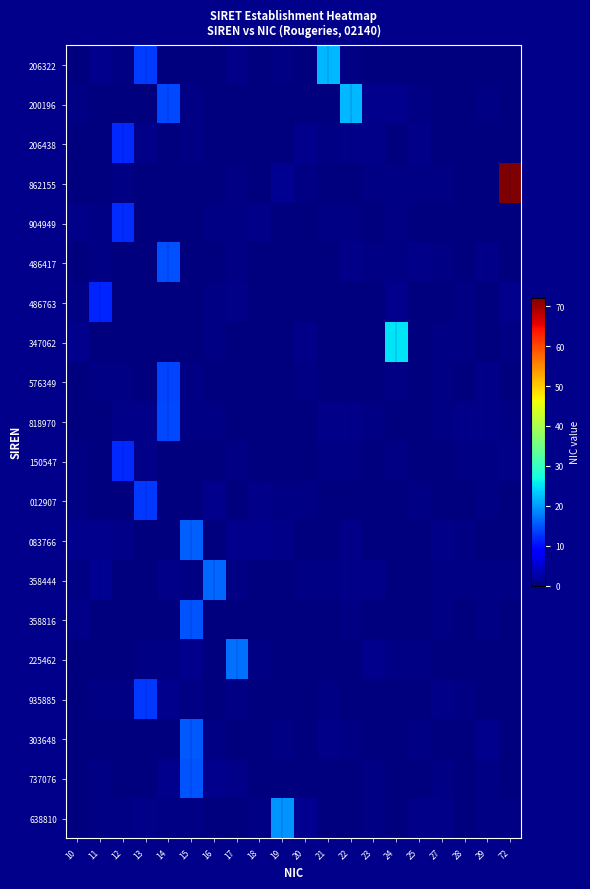

What is the spread (max minus min) of values at 10?

1.0